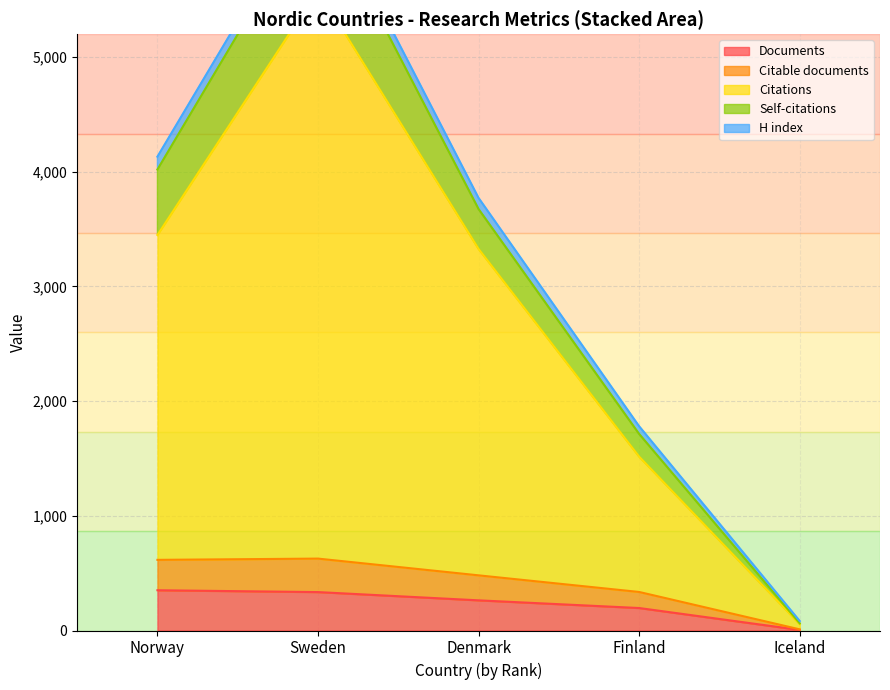

Between Norway and Sweden, which series saw the biggest shift?

Citations